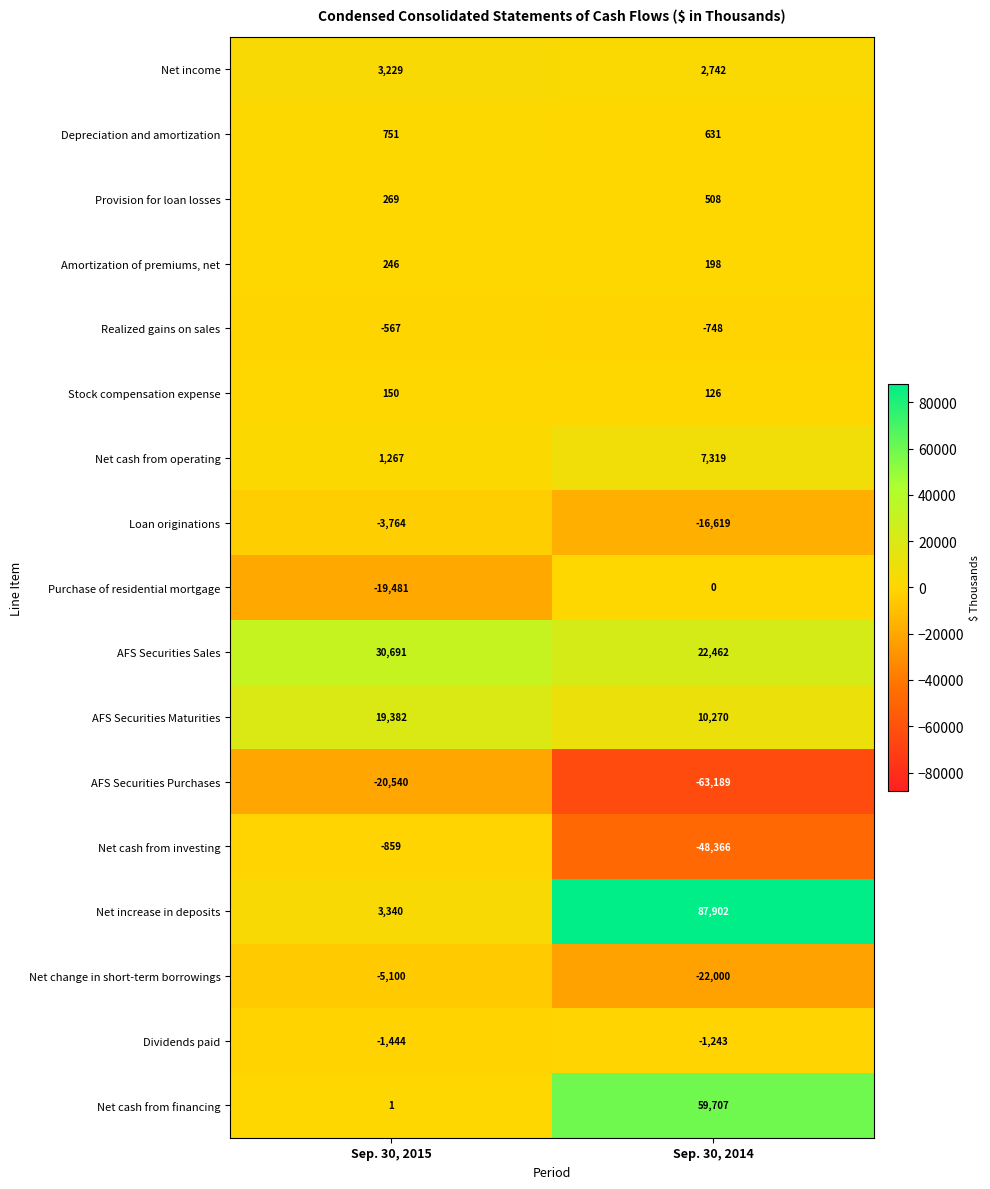

List the series in order of their peak value, lowest first.

AFS Securities Purchases, Net change in short-term borrowings, Loan originations, Dividends paid, Net cash from investing, Realized gains on sales, Purchase of residential mortgage, Stock compensation expense, Amortization of premiums, net, Provision for loan losses, Depreciation and amortization, Net income, Net cash from operating, AFS Securities Maturities, AFS Securities Sales, Net cash from financing, Net increase in deposits